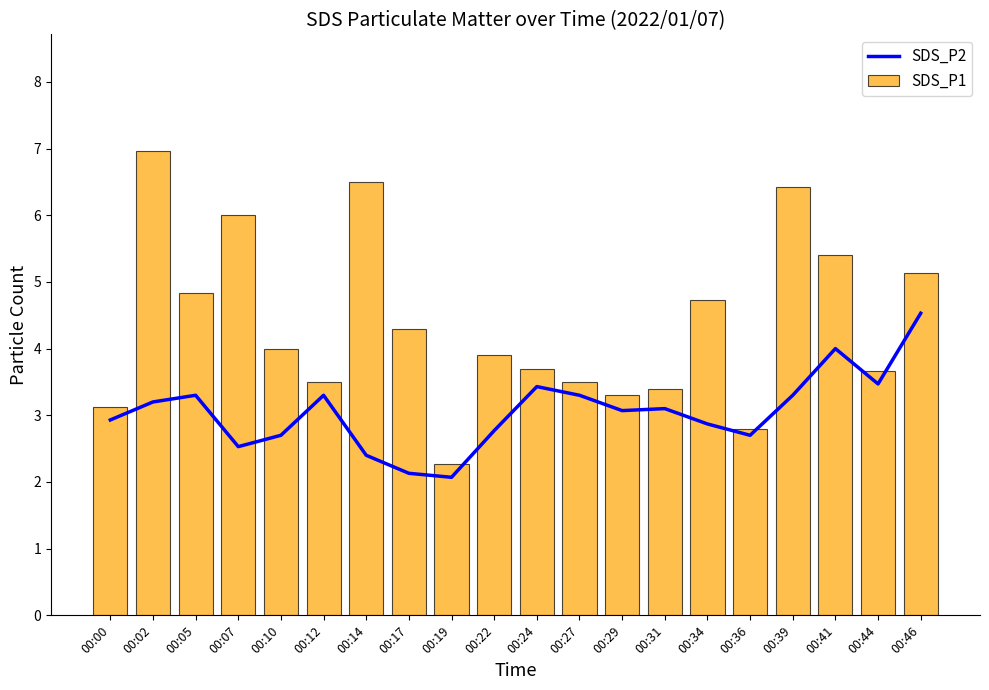

The SDS_P1 series shows 5.4 at 00:00. True or false?

False